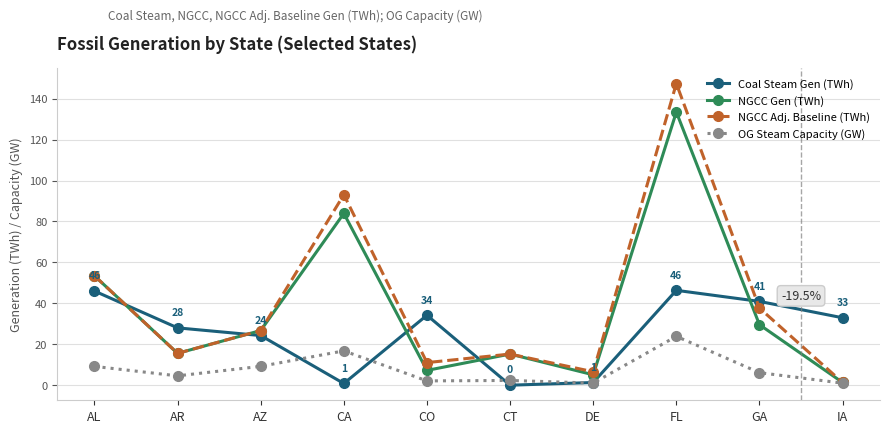

What is the difference between the highest and lowest values at DE?

5.5